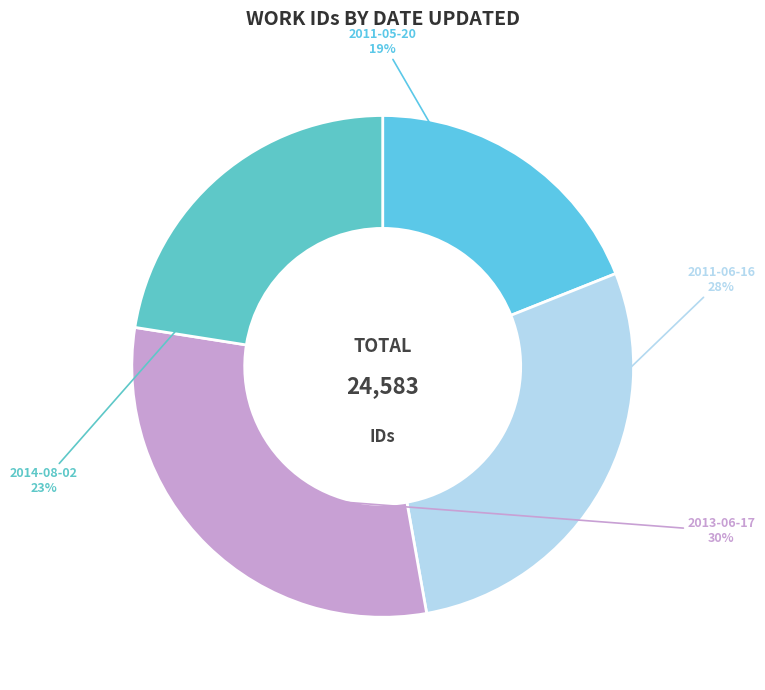

To the nearest percent, what portion does 2013-06-17 represent?

30%